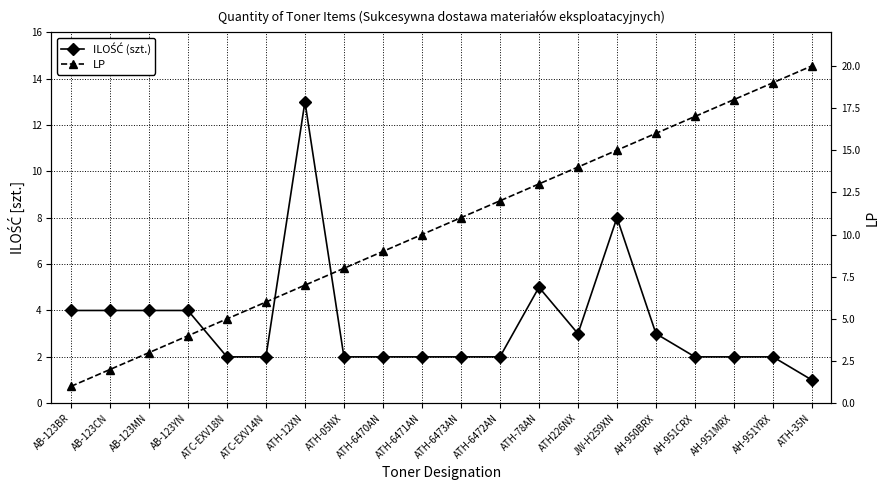

What position from the left is ATH226NX?

14